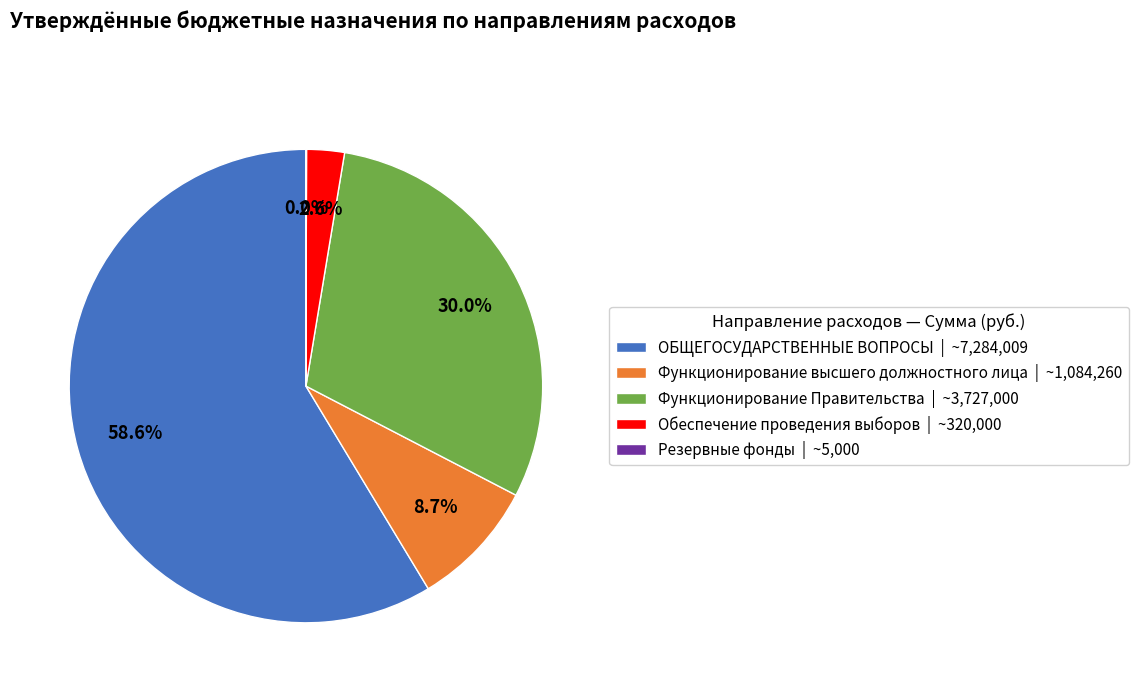

What is the total percentage of Обеспечение проведения выборов | ~320,000 and Функционирование высшего должностного лица | ~1,084,260?

11.3%